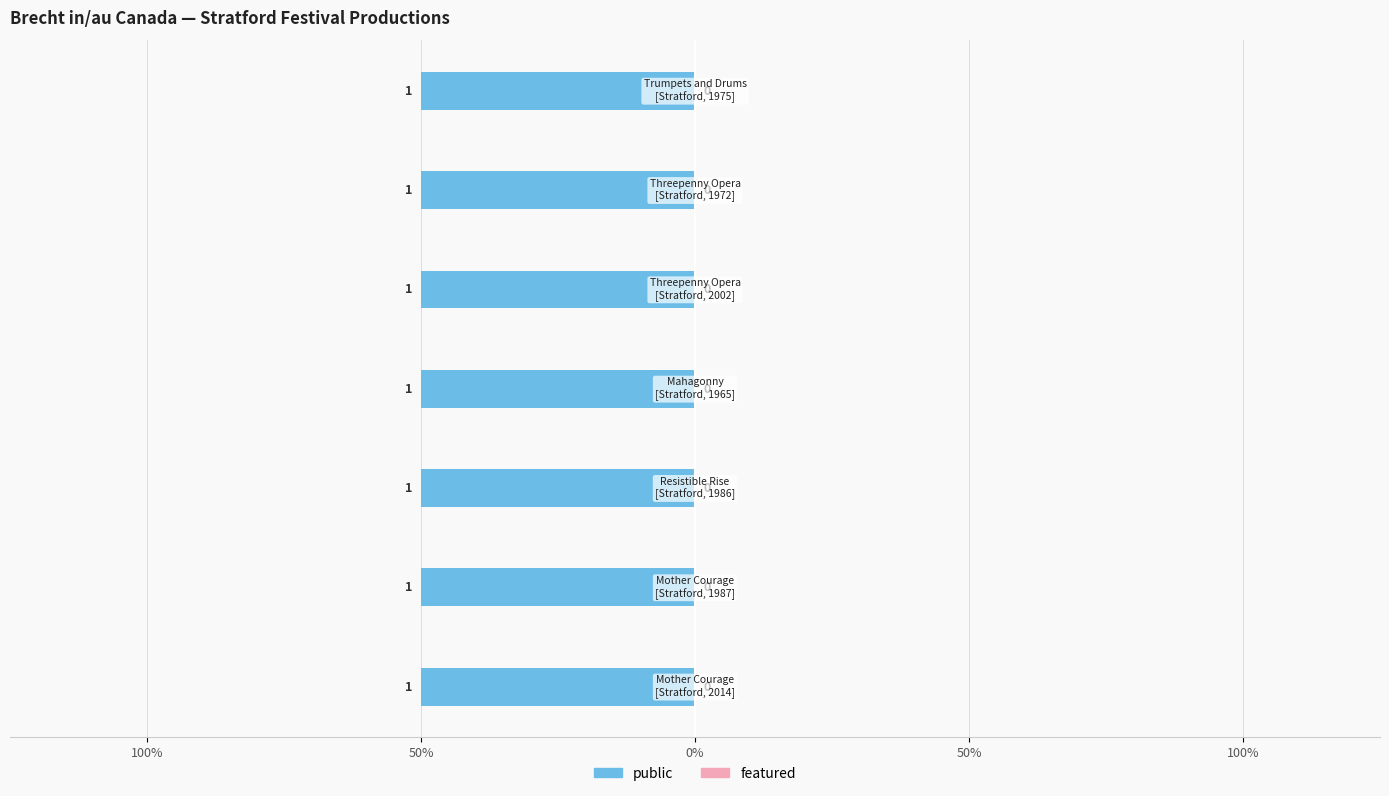

At which label is featured closest to 0?

Mother Courage
[Stratford, 2014]